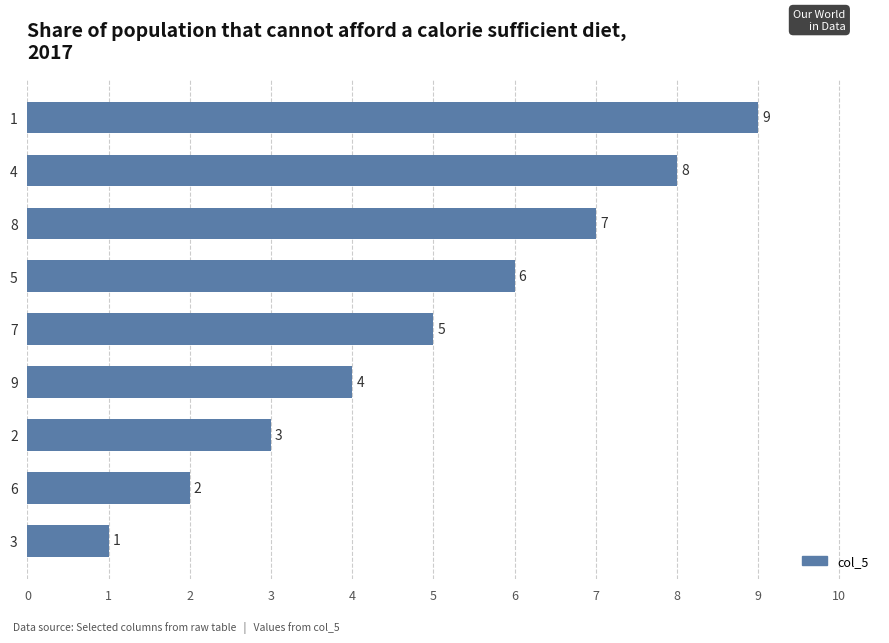

Rank the categories by value from highest to lowest.

1, 4, 8, 5, 7, 9, 2, 6, 3